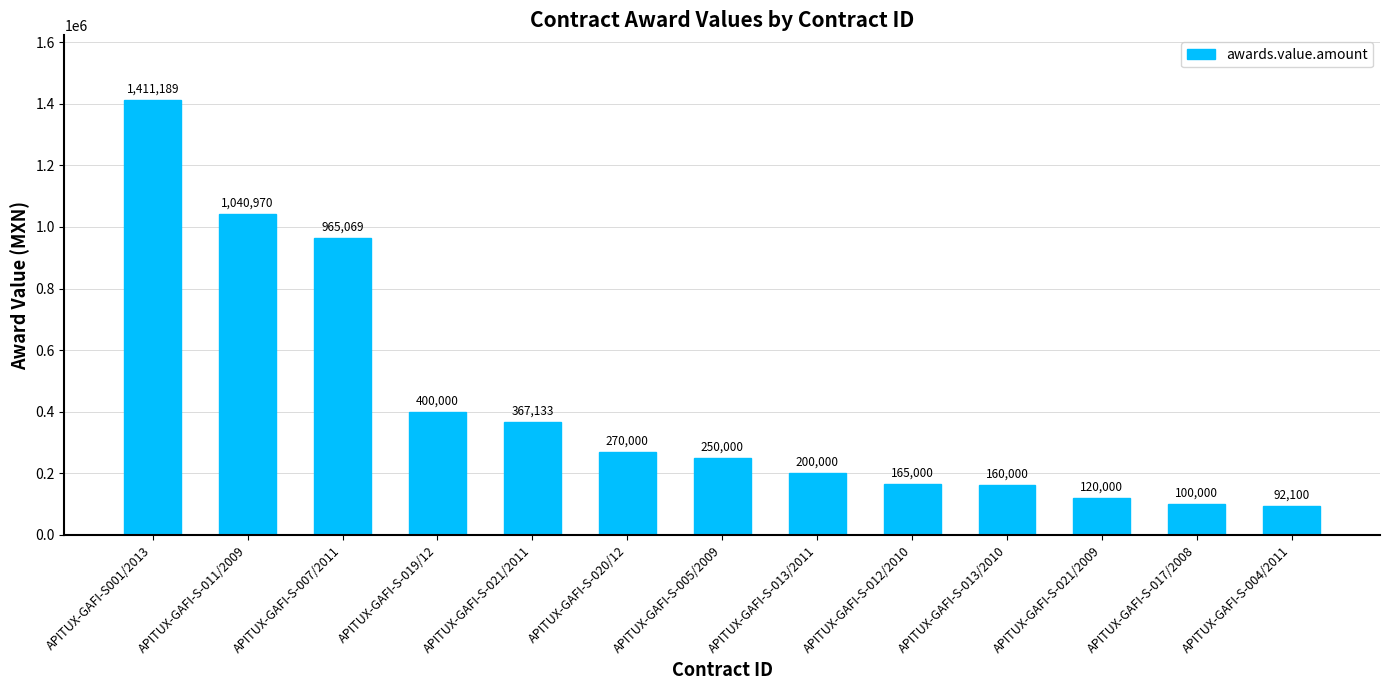

Count the number of data series in this chart.

1